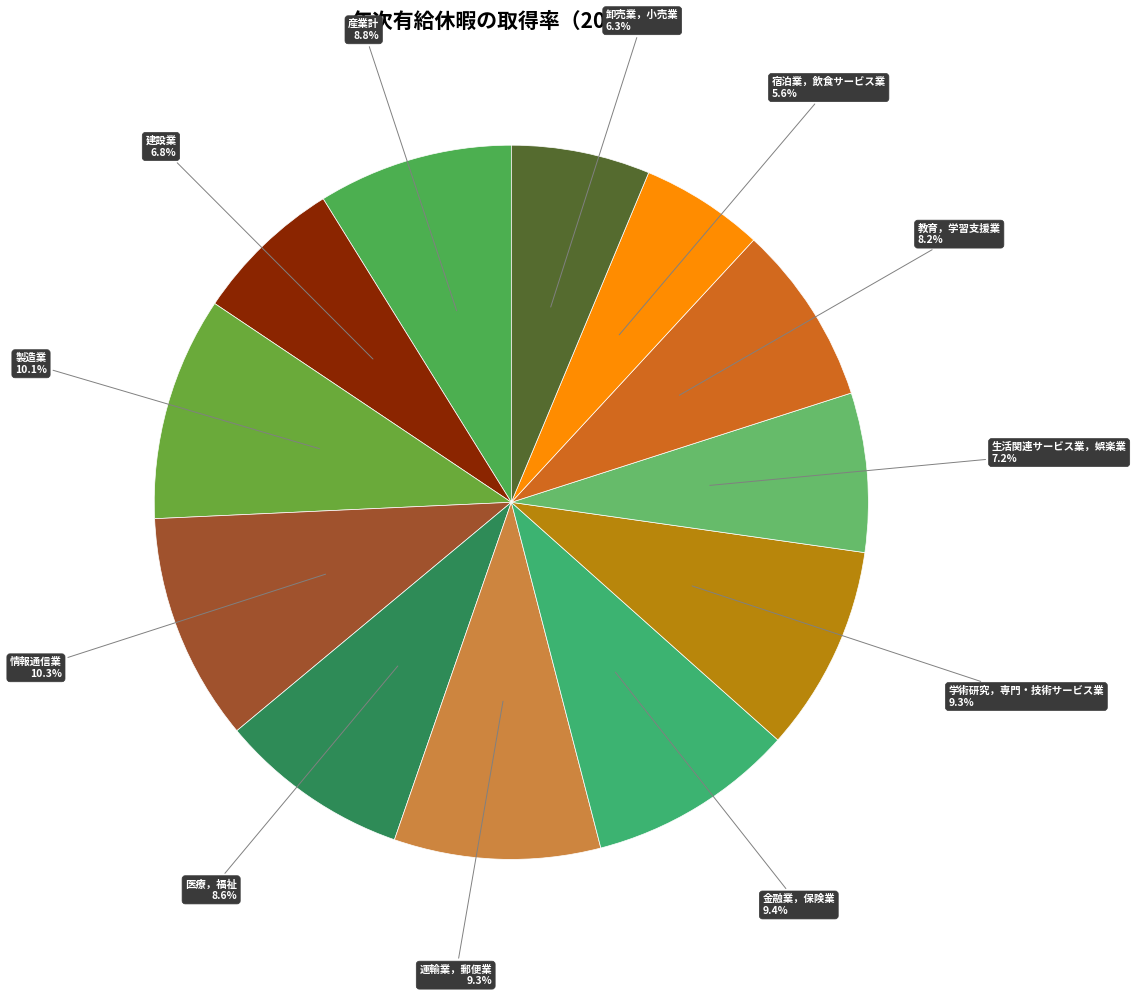

What is the smallest slice in the pie chart?

宿泊業，飲食サービス業